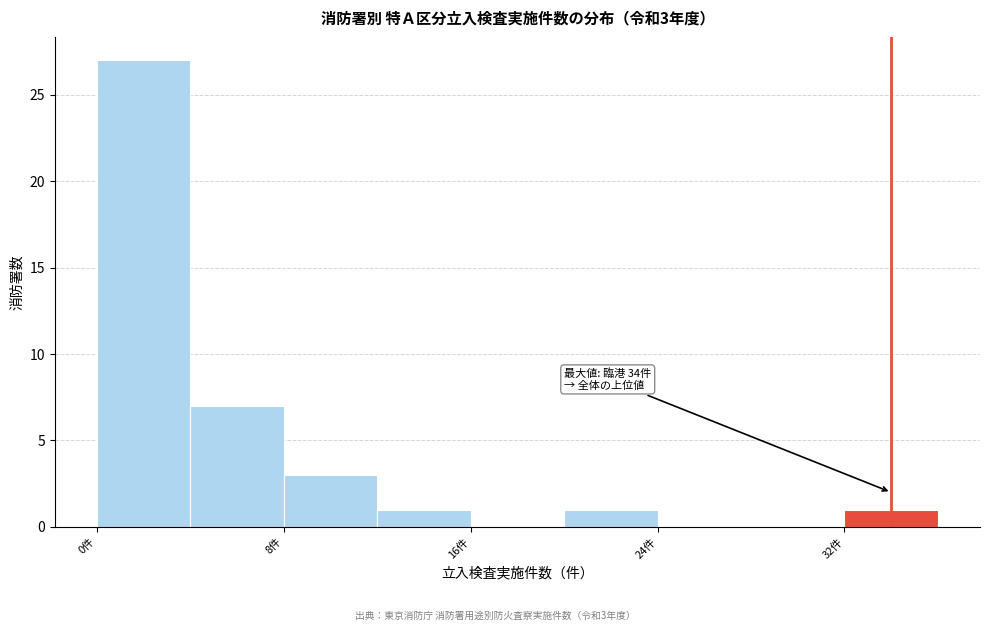

Which range on the x-axis has the tallest bar?

0 to 4